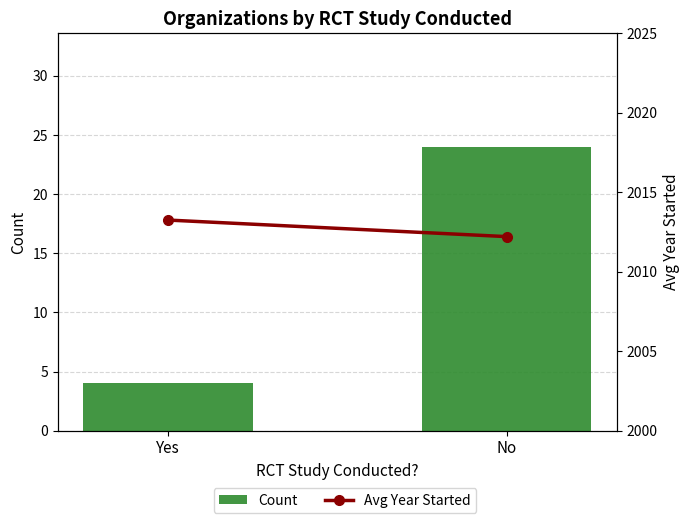

The Count series shows 1.6 at Yes. True or false?

False